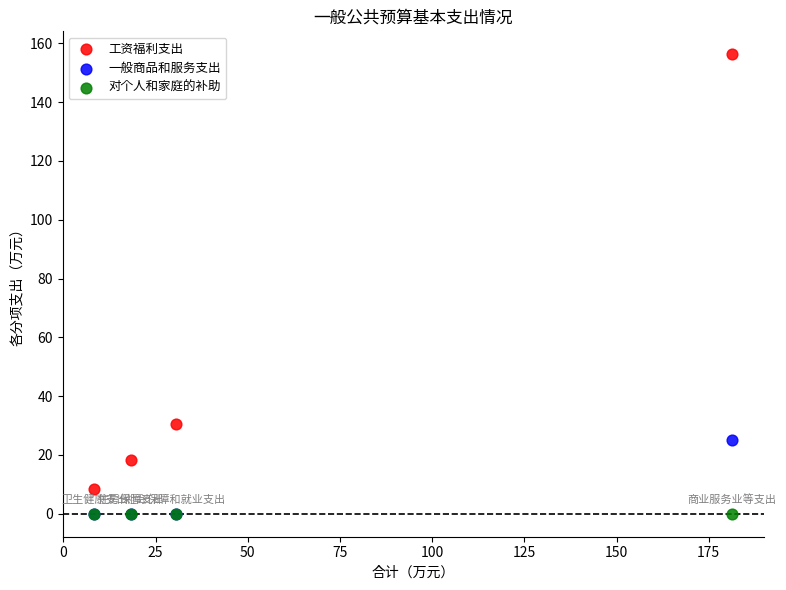

In the 工资福利支出 series, what Y value is closest to 82?

30.5